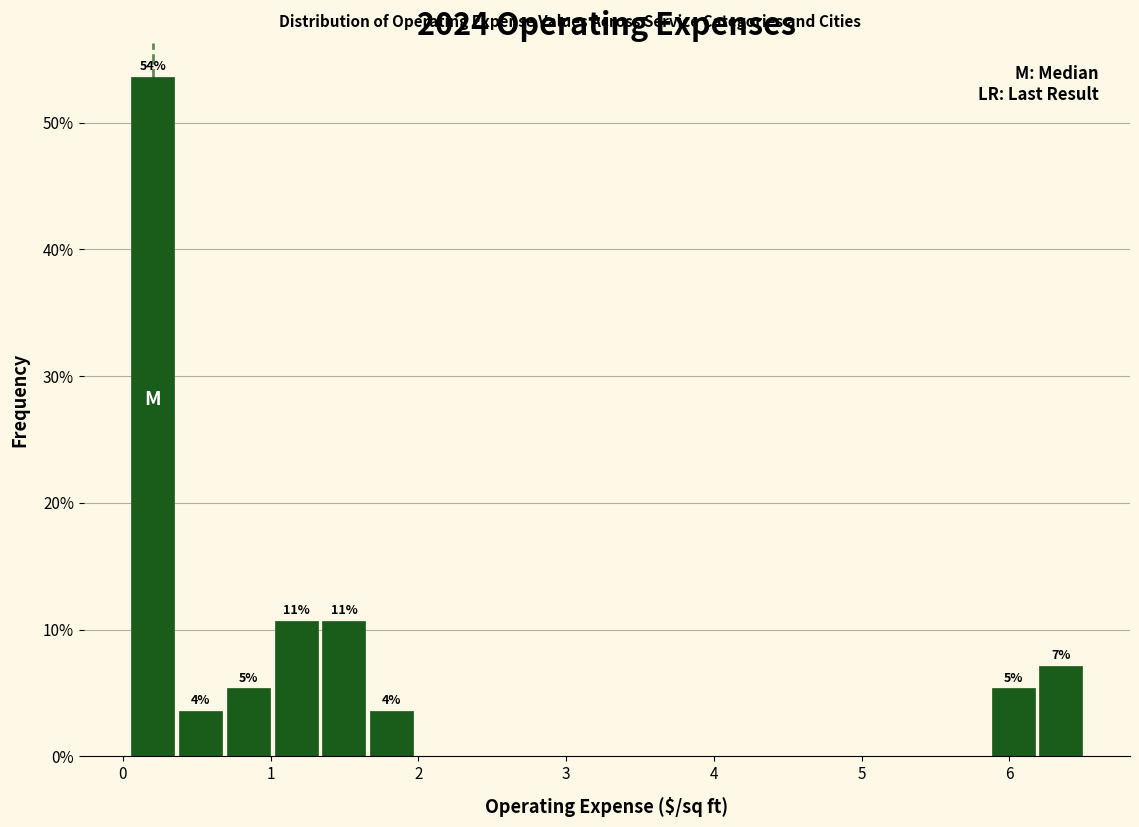

Around what value on the x-axis is the tallest bar? Give the approximate position of its centre, as read against the axis.

0.2